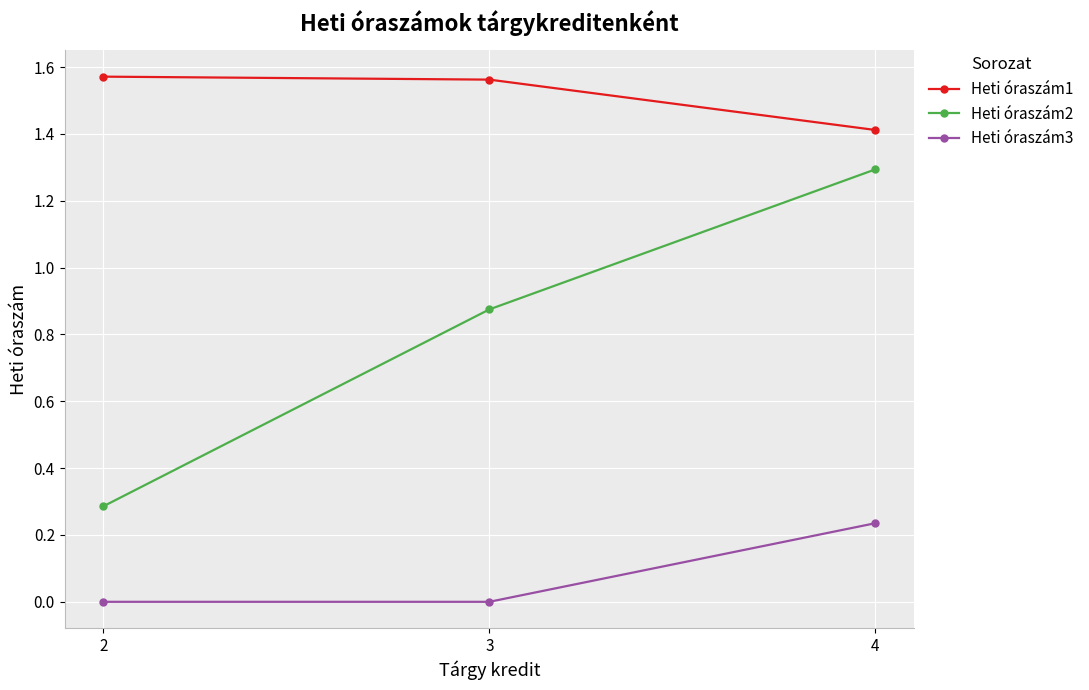

At 3, list the series in order from largest to smallest.

Heti óraszám1, Heti óraszám2, Heti óraszám3